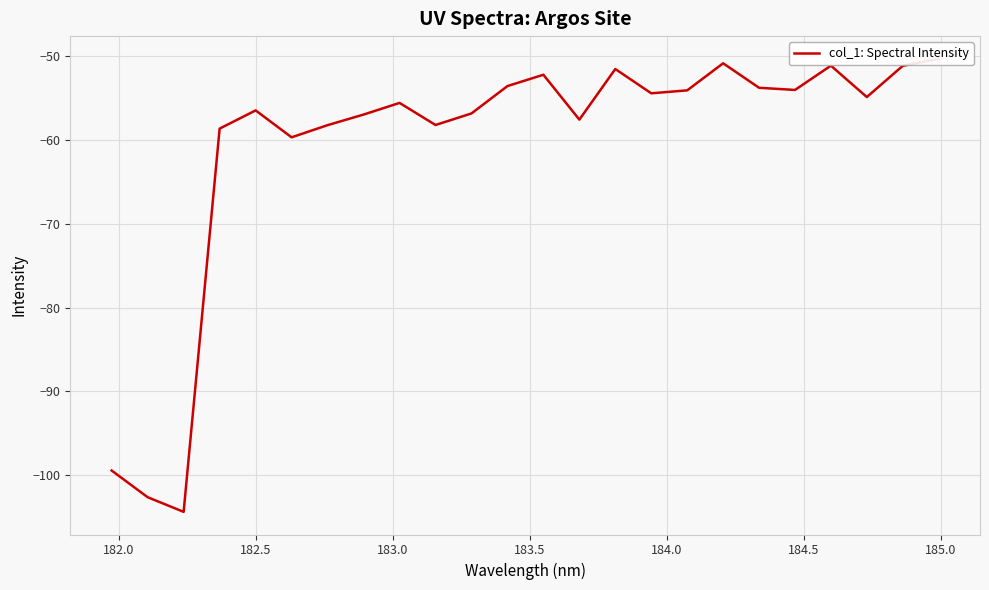

Is this an area chart (filled region under the line)?

No